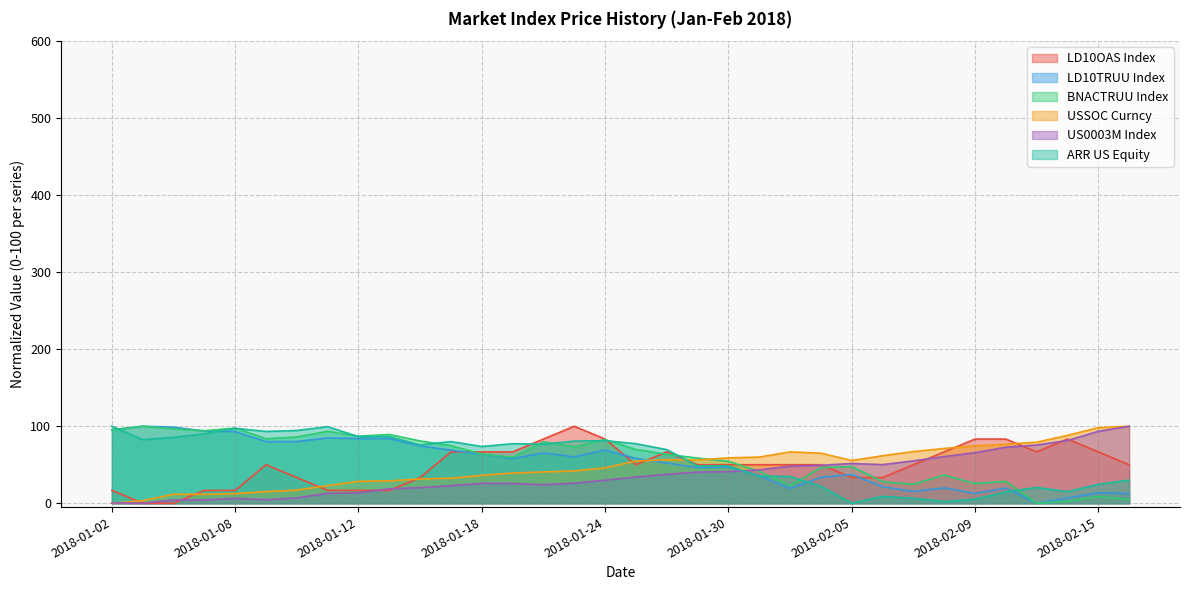

What is the label of the 17th point from the right?

2018-01-25